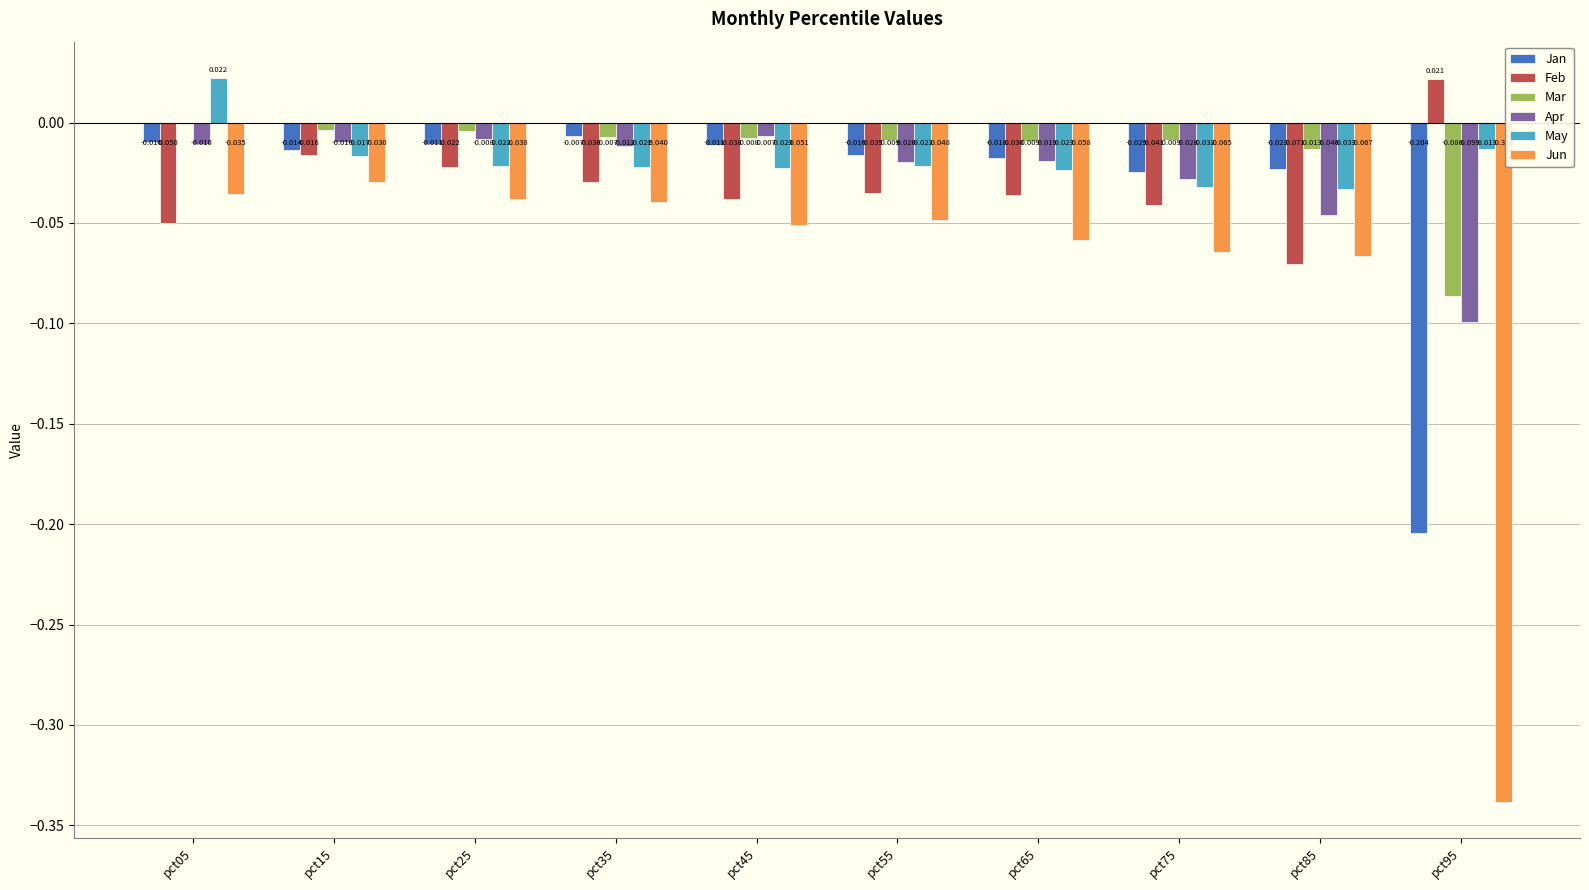

Is the value of Mar at pct25 greater than the value of Feb at pct05?

Yes